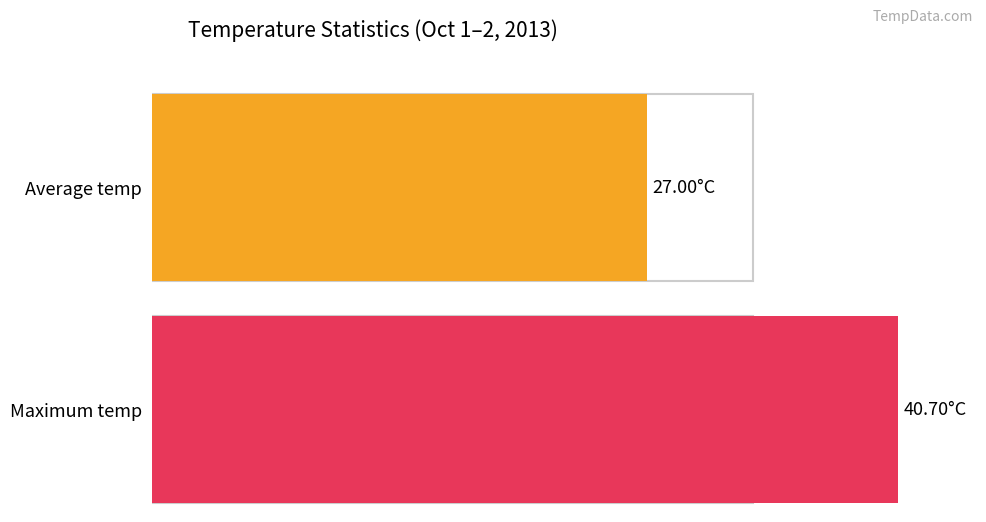

At 10:00, list the series in order from smallest to largest.

Average temp, Maximum temp